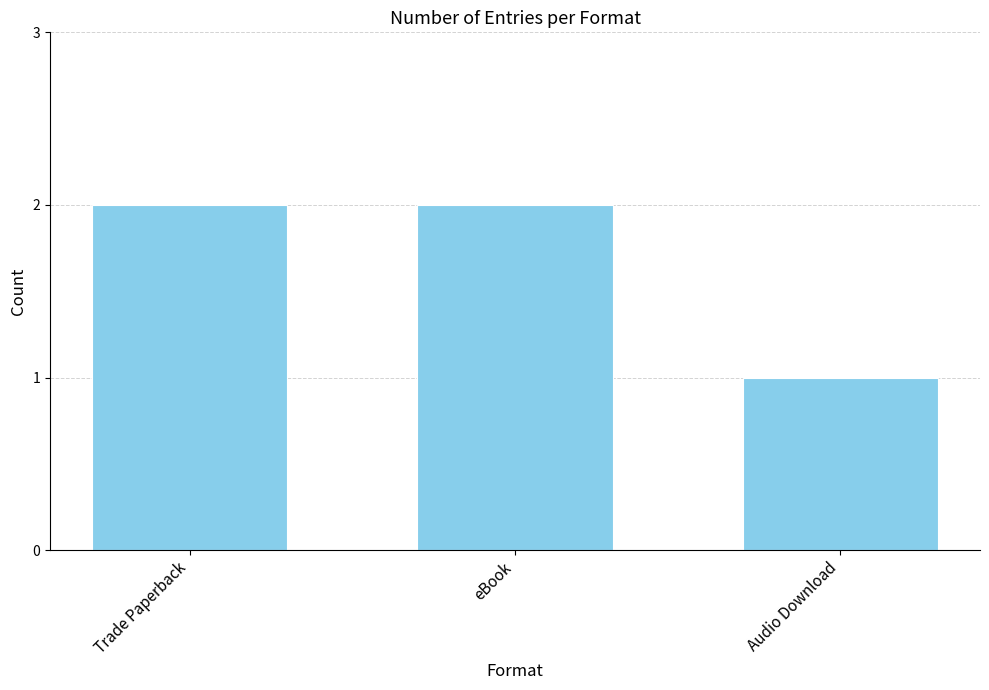

Is it true that the value at eBook is 1?

False